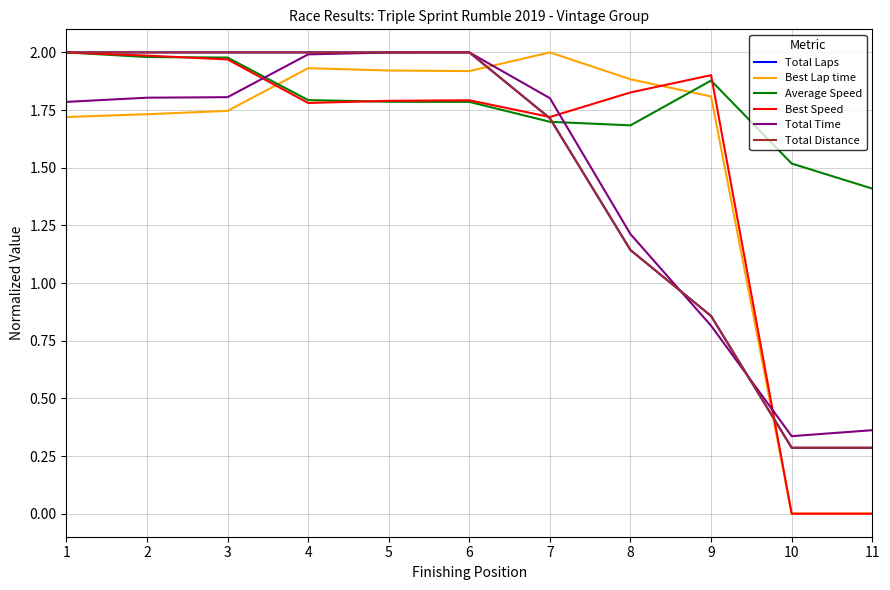

At which category is the sum across all series the highest?

1